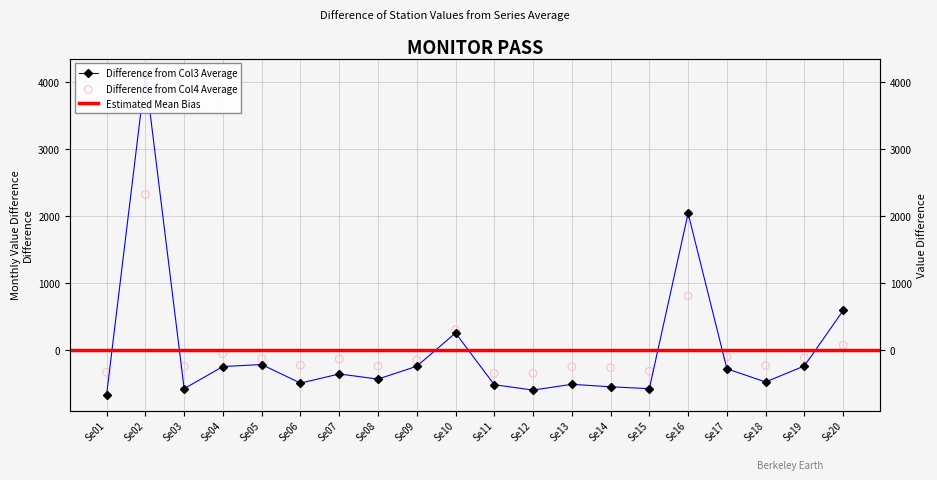

At how many categories does at least one series exceed 3417?

1